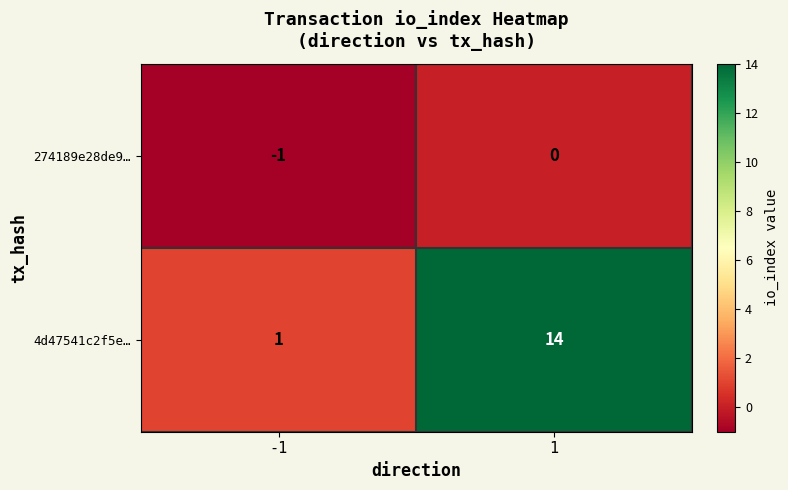

Rank the series at 1 from lowest to highest value.

274189e28de9…, 4d47541c2f5e…